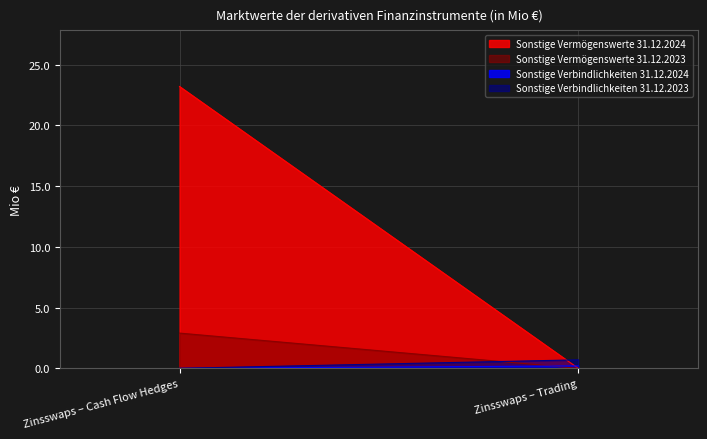

How many values in Sonstige Vermögenswerte 31.12.2024 are above zero?

1